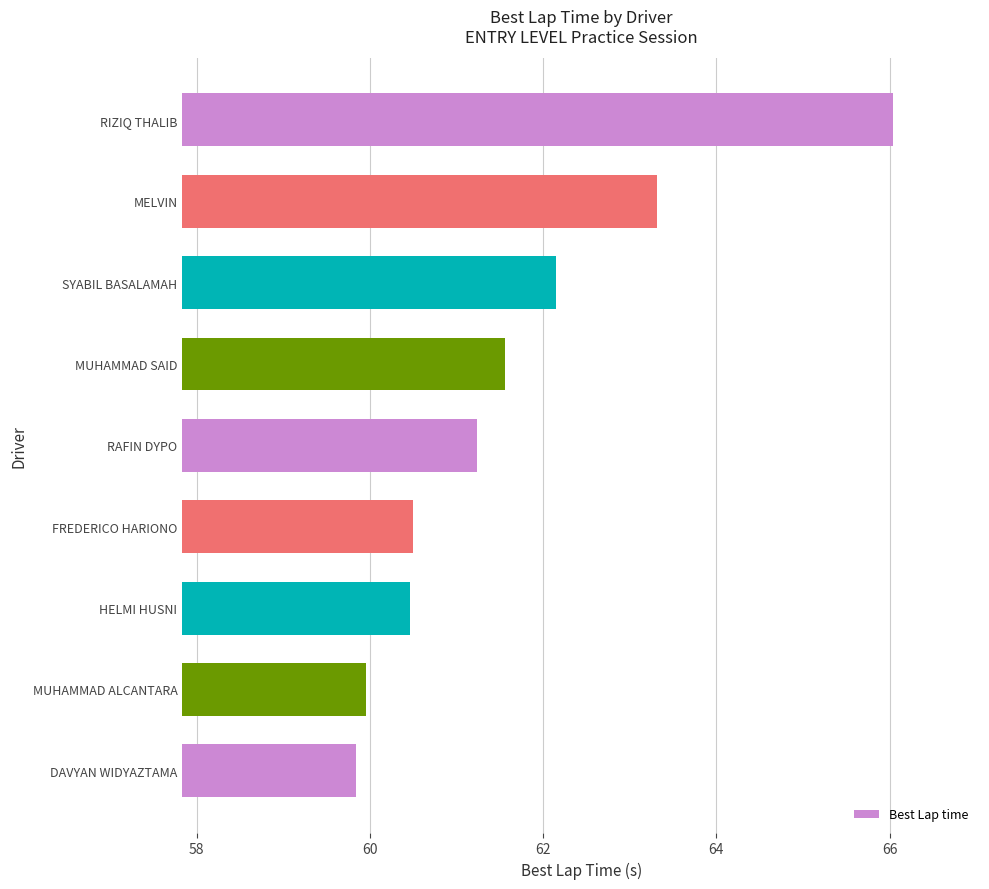

Count the number of data series in this chart.

1